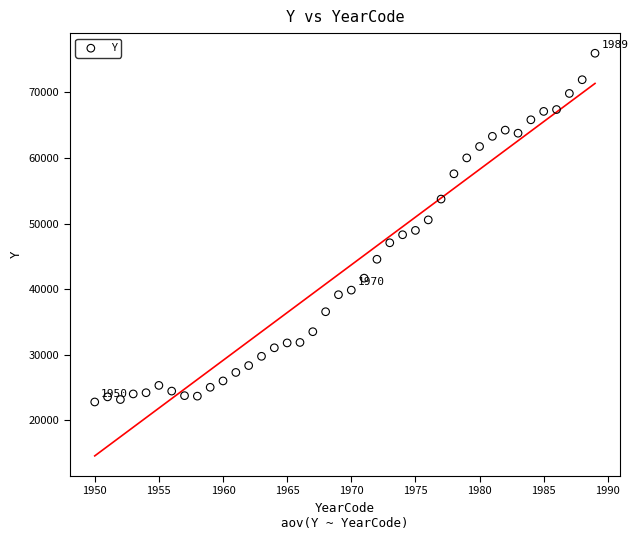

What is the range of Y values (max minus min)?

53198.6